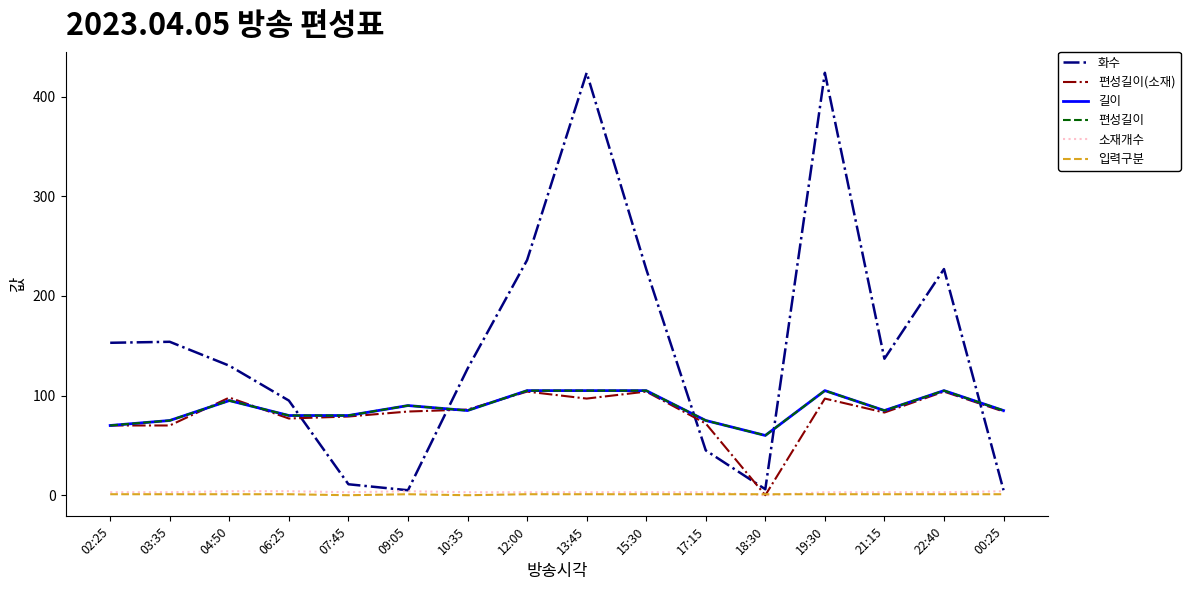

How many lines are shown in the chart?

6